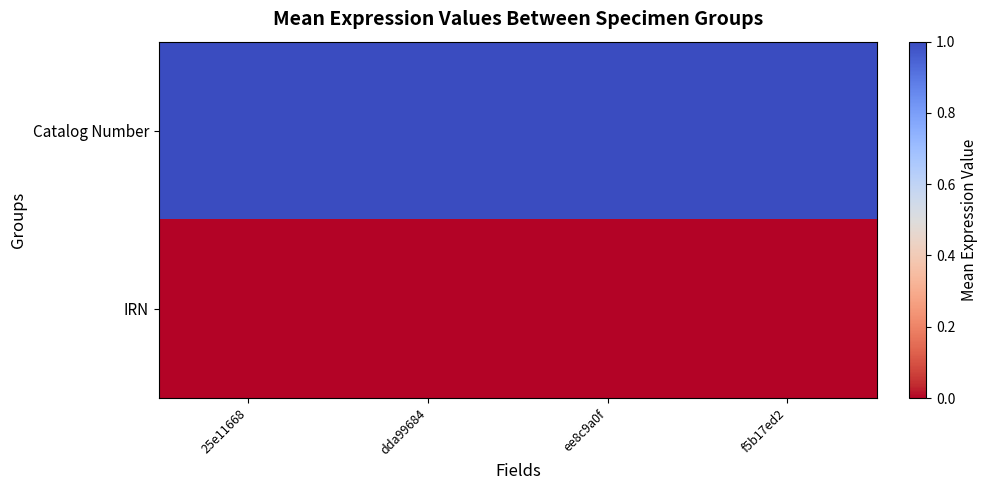

How many categories are shown in the chart?

4